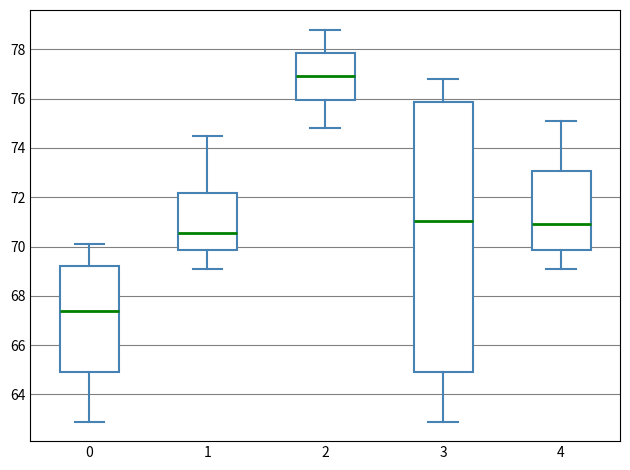

Where does the median line of the box at x = 0 sit on the y-axis? The values are not printed on the chart, so give them approximately, as read against the axis.

67.4